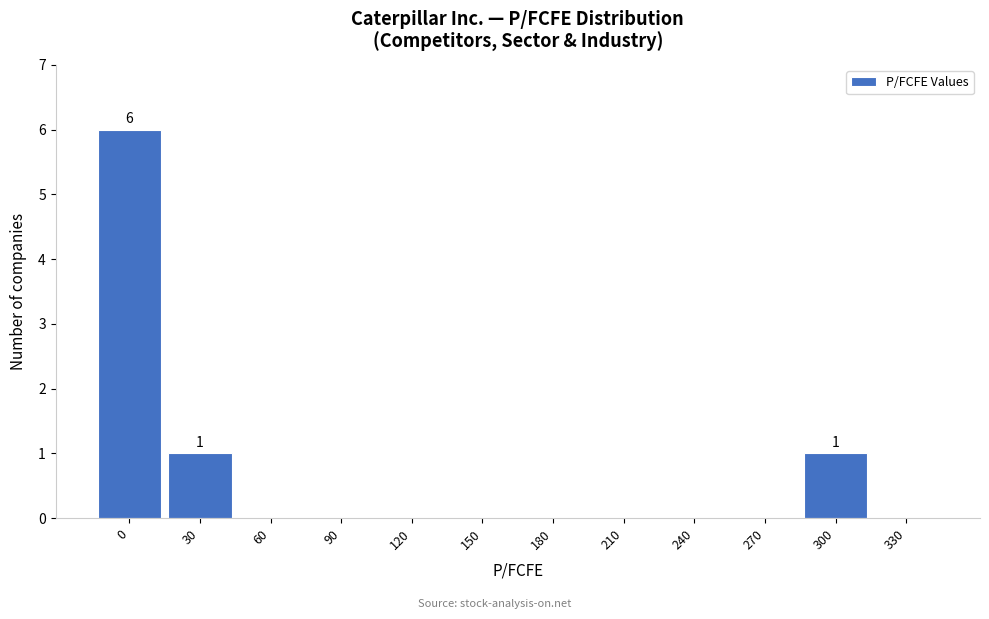

Reading right to left, what are all the values shown in this chart?

330=0	300=1	270=0	240=0	210=0	180=0	150=0	120=0	90=0	60=0	30=1	0=6